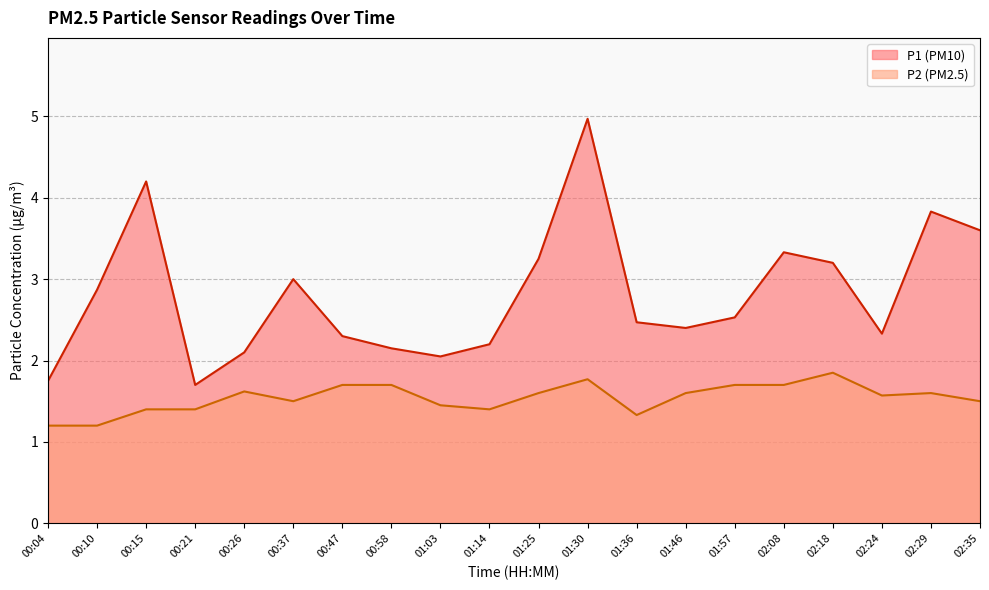

At which category is the sum across all series the highest?

01:30